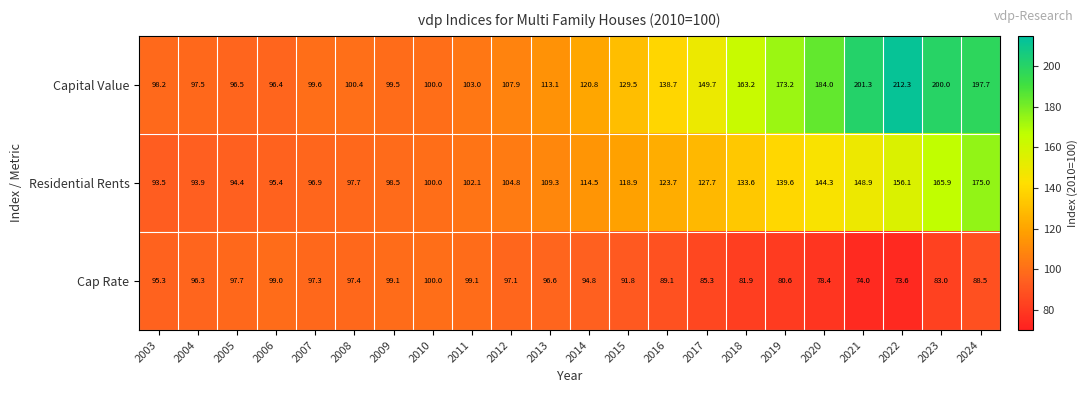

Which series has the widest spread of values?

Capital Value